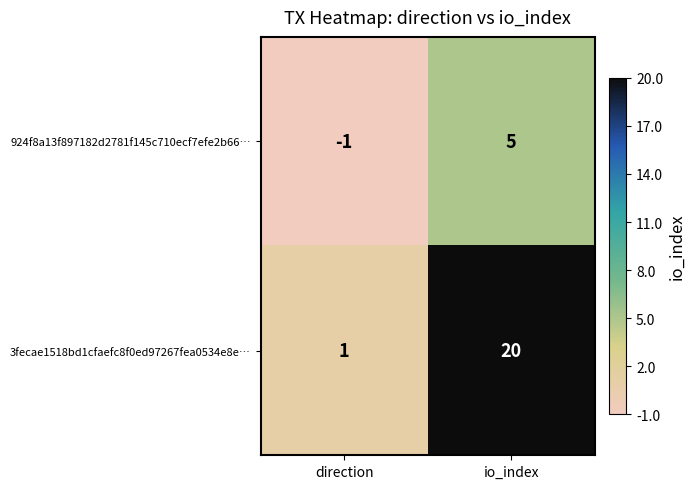

What is the sum of the 3fecae1518bd1cfaefc8f0ed97267fea0534e8e… values at io_index and direction?

21